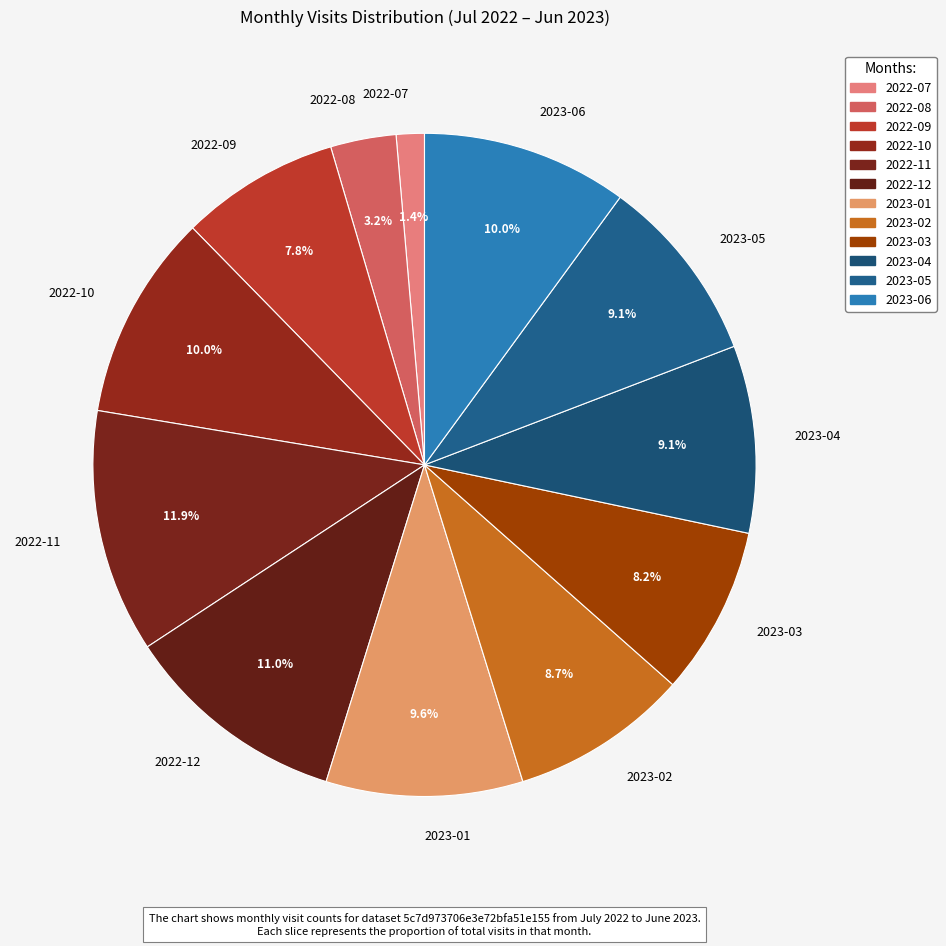

To the nearest percent, what percentage of the pie is 2022-12?

11%